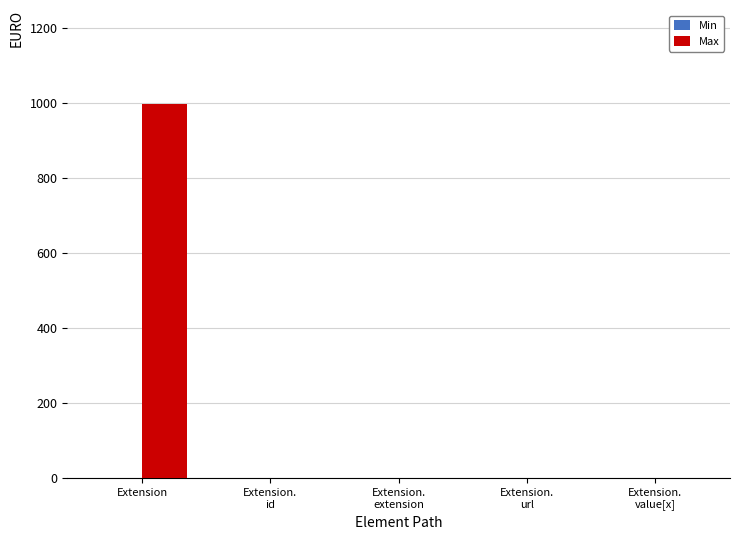

At which category is the sum across all series the highest?

Extension